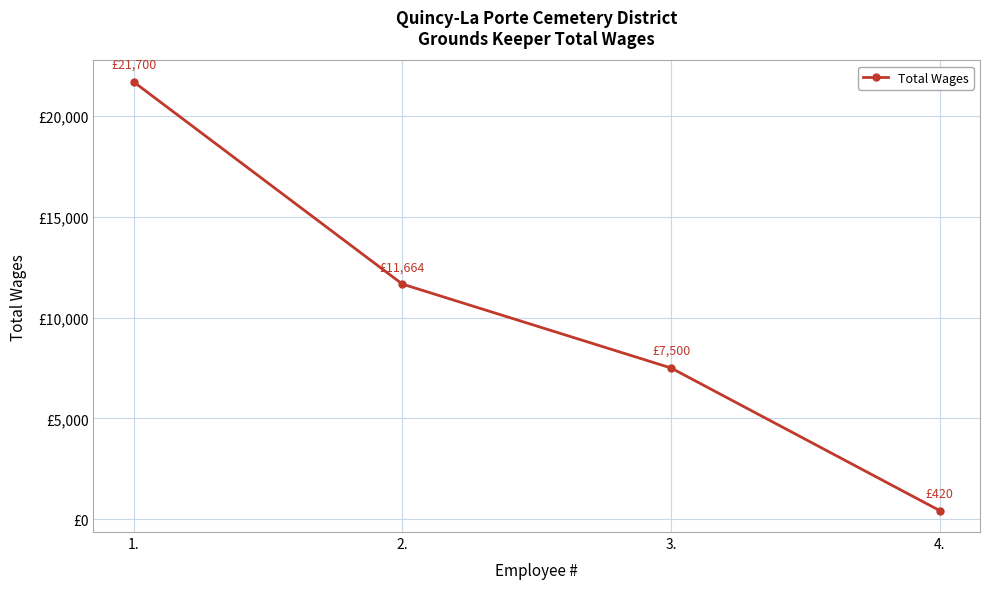

Reading left to right, extract all data points from this chart.

21700	11664	7500	420